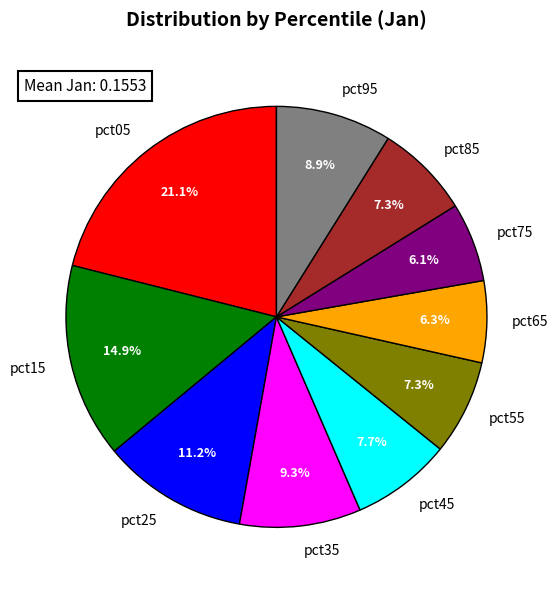

What percentage is NOT represented by pct65?

93.7%